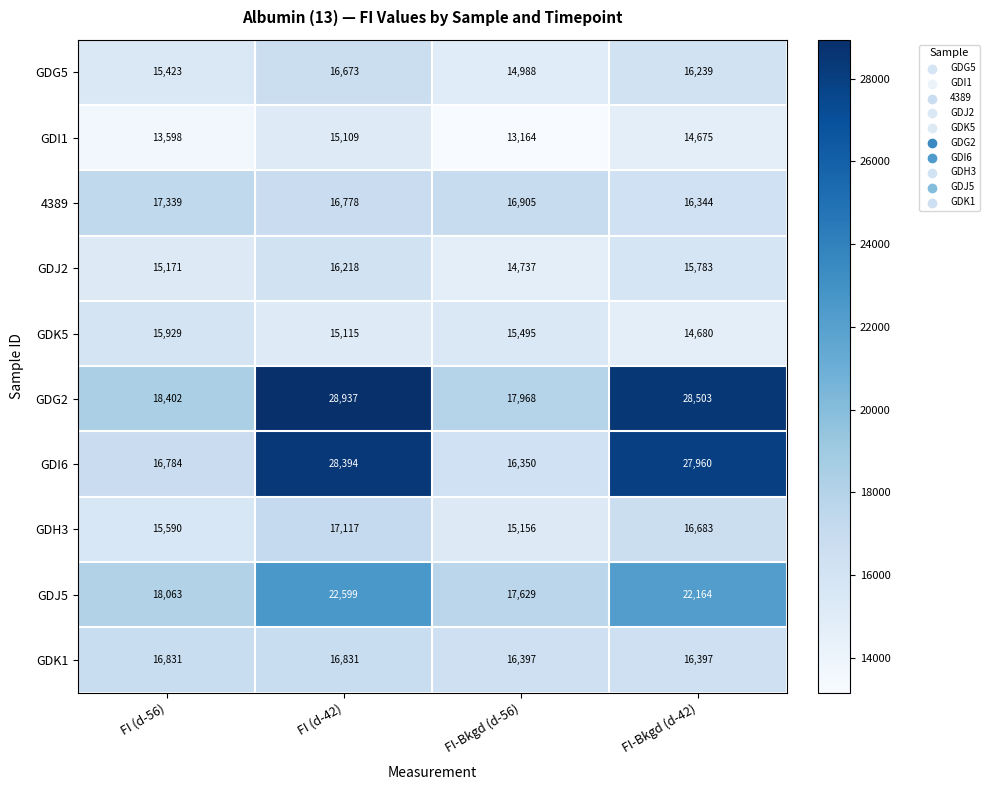

At which label is GDI6 closest to 22372?

FI (d-56)